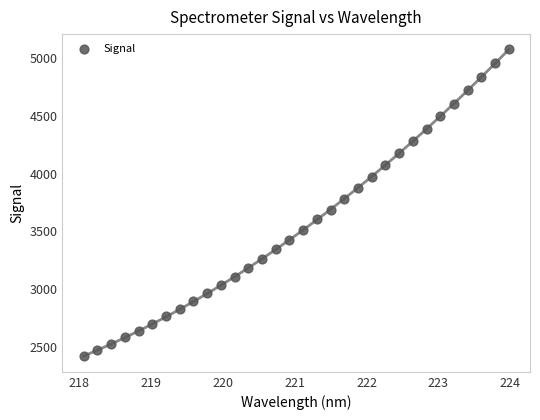

What is the range of Y values (max minus min)?

2658.8